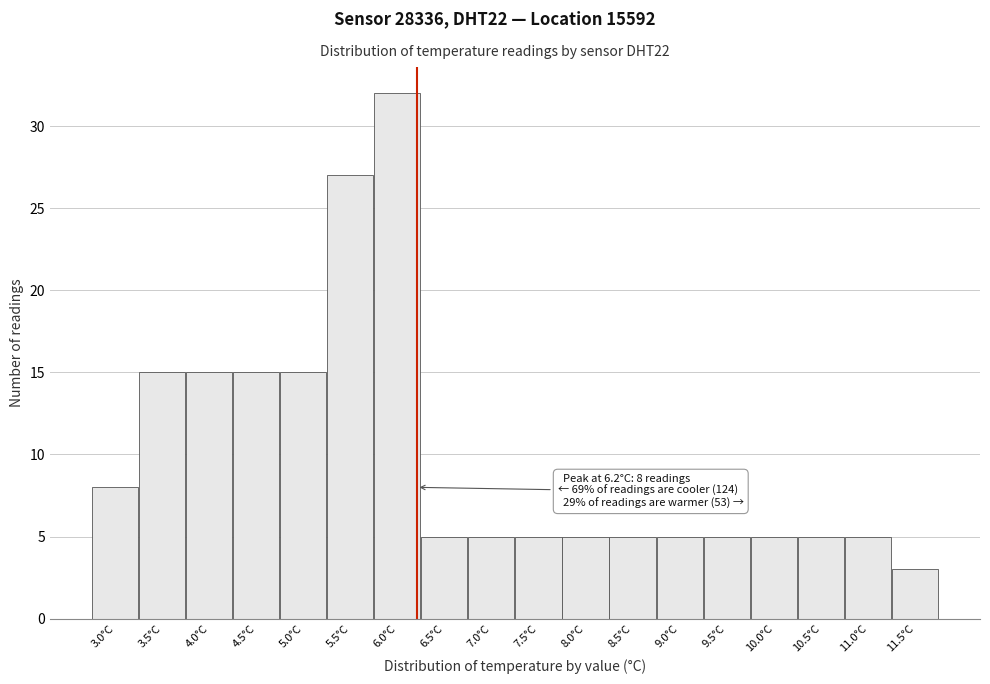

Which range on the x-axis has the tallest bar?

5.75 to 6.25